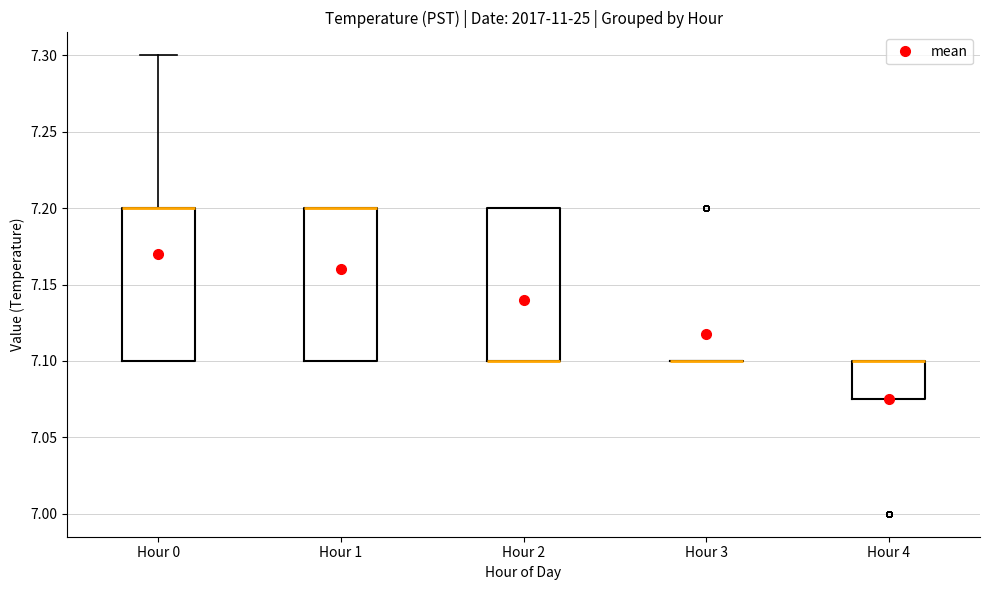

Reading left to right, read every box against the y-axis: the position of its median line, the range the box covers, and the ends of its whiskers. The values are not printed on the chart, so give them approximately, as read against the axis.

Hour 0: median 7.200 (drawn on the box's upper edge), box 7.100 to 7.200, whiskers 7.100 to 7.300
Hour 1: median 7.200 (drawn on the box's upper edge), box 7.100 to 7.200, whiskers 7.100 to 7.200
Hour 2: median 7.100 (drawn on the box's lower edge), box 7.100 to 7.200, whiskers 7.100 to 7.200
Hour 3: box collapsed to a line at 7.100, whiskers 7.100 to 7.100
Hour 4: median 7.100 (drawn on the box's upper edge), box 7.075 to 7.100, whiskers 7.075 to 7.100